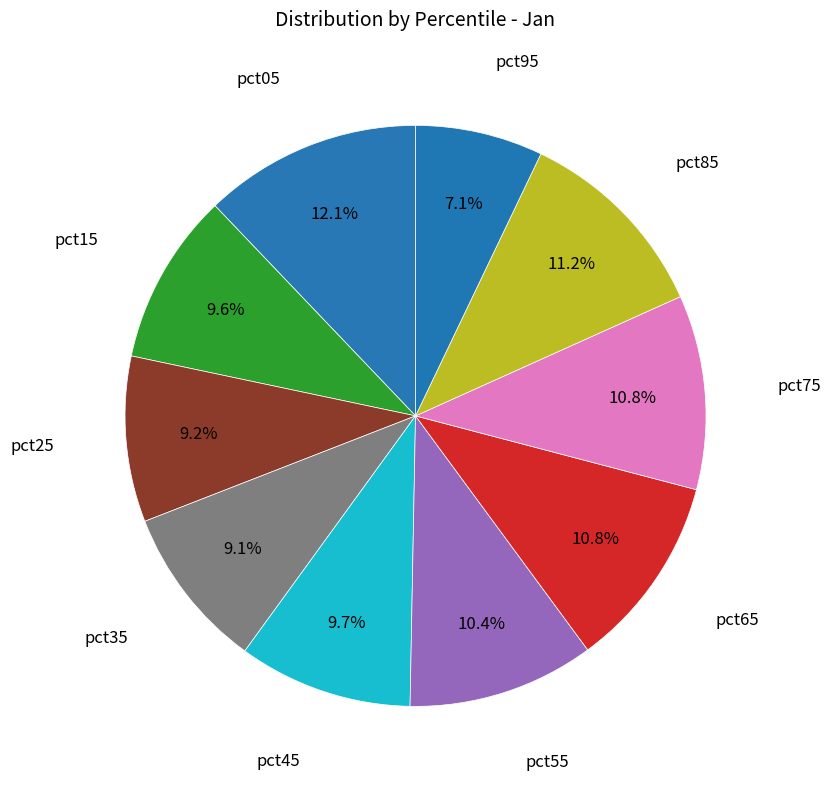

Does any single category account for the majority?

No